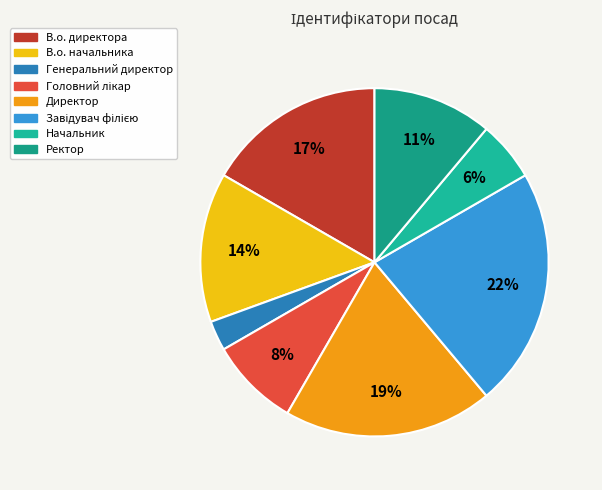

How many slices are in this pie chart?

8